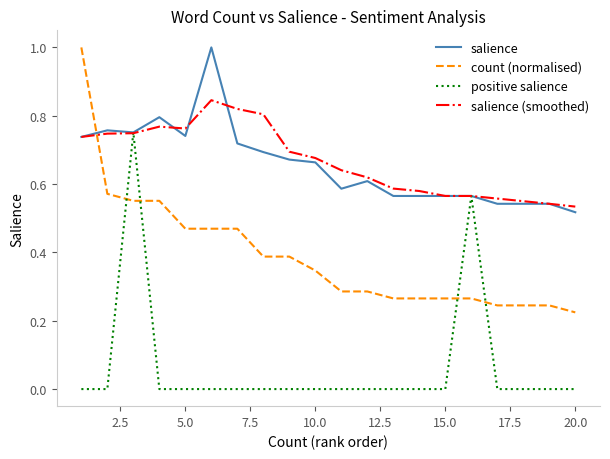

Which series has the largest range (max minus min)?

count (normalised)